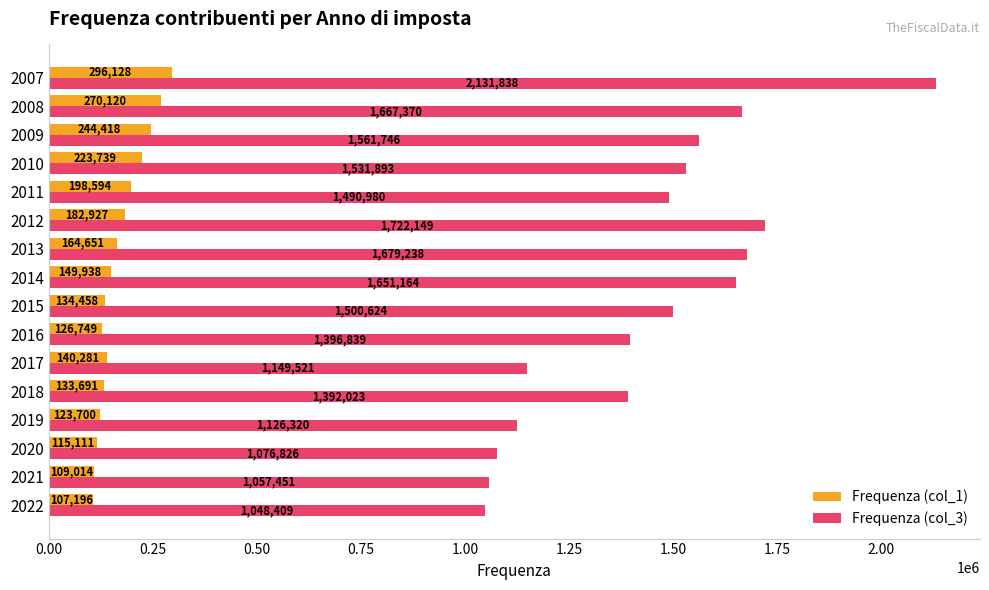

Which category has the highest value in the Frequenza (col_3) series?

2007